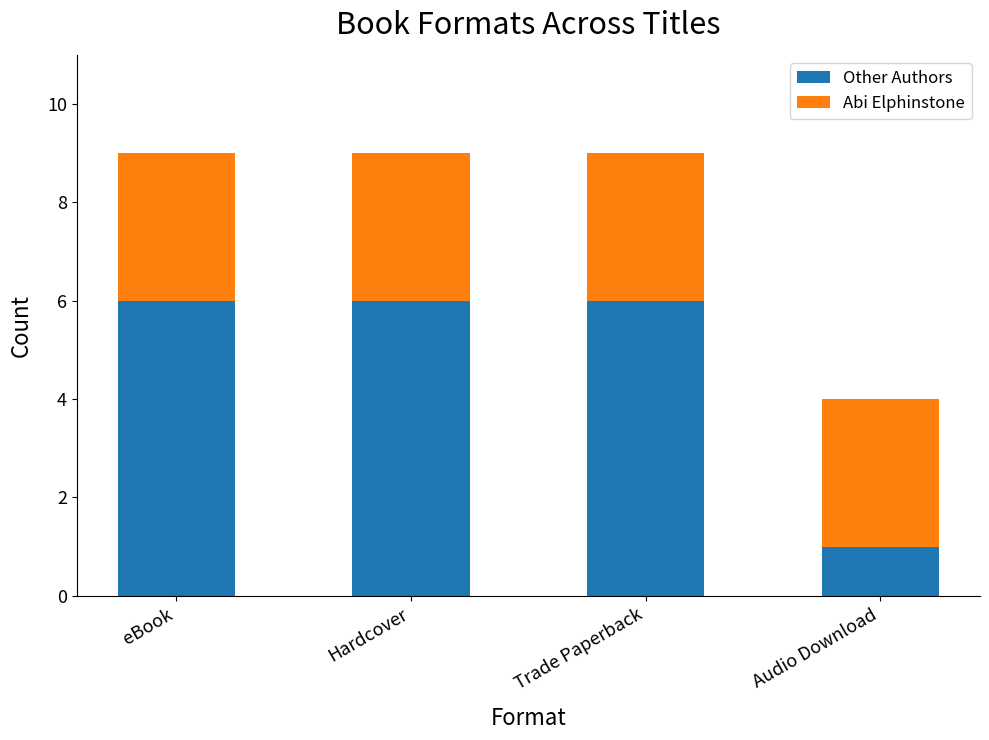

What is the sum of all Other Authors values?

19